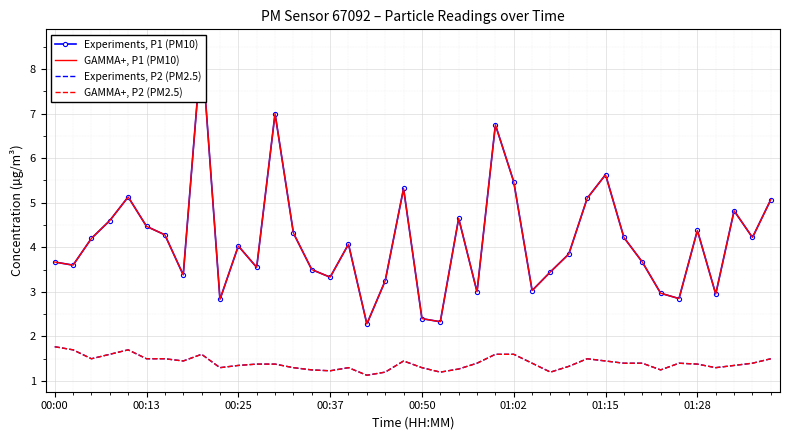

What is the sum of the Experiments, P2 (PM2.5) values at 13 and 12?

2.7